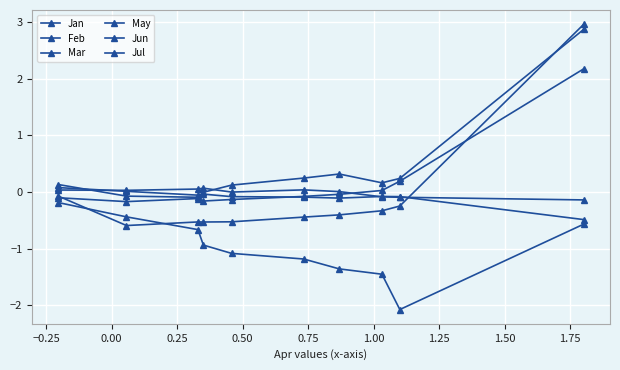

How many lines are shown in the chart?

6